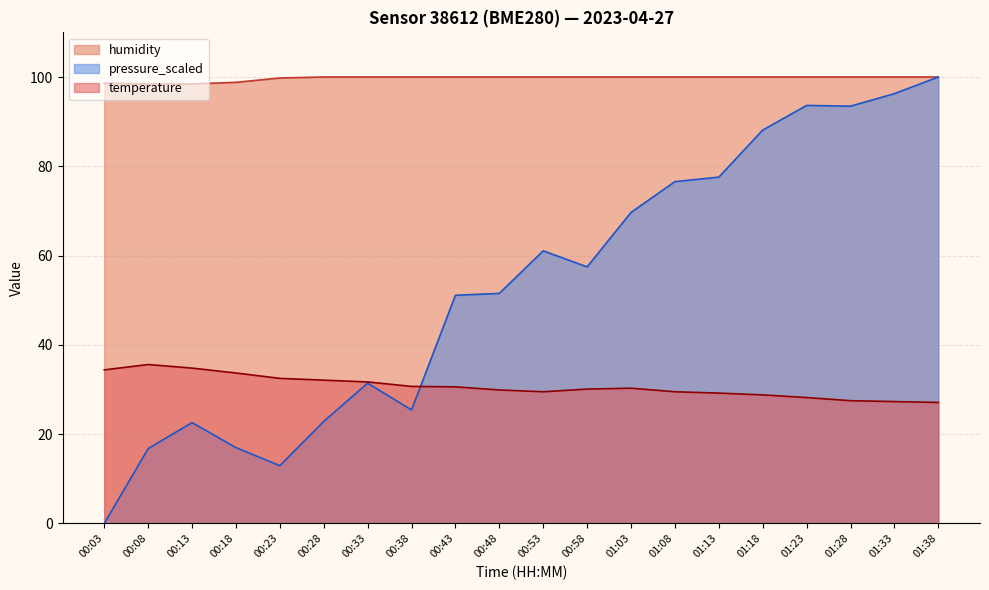

What is the difference between the highest and lowest values at 01:08?

70.5